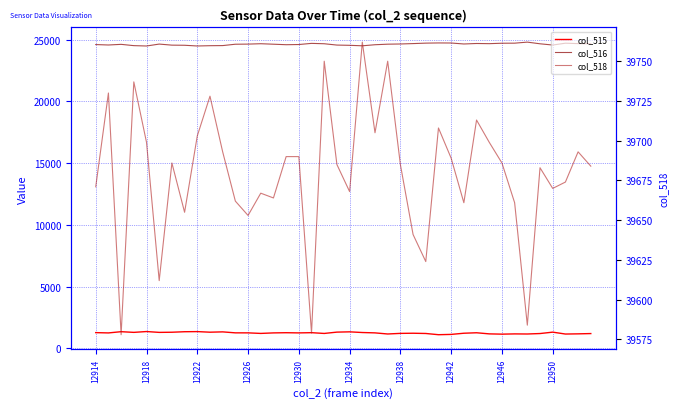

The col_518 series shows 60918 at 33. True or false?

False